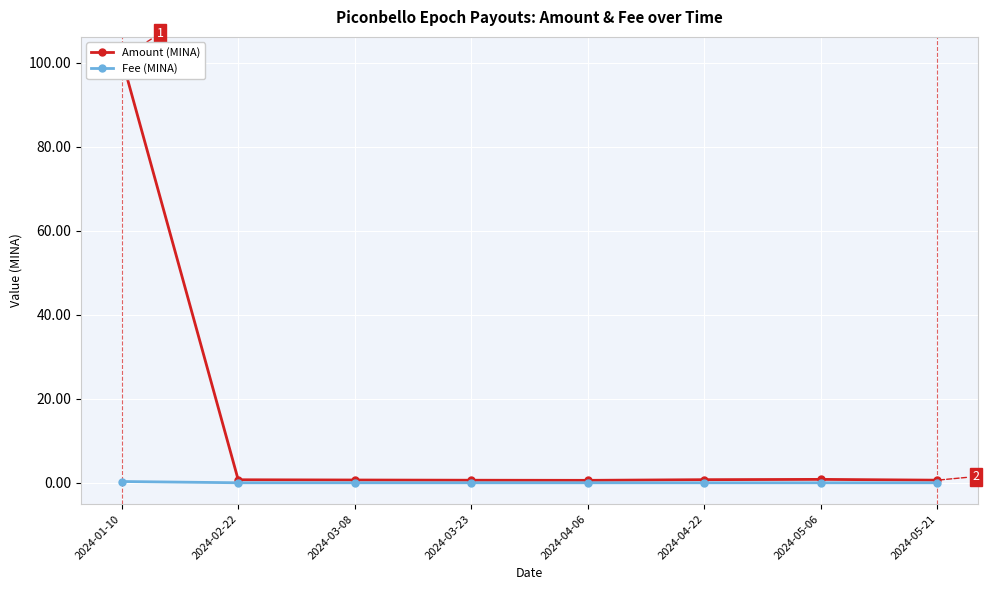

Reading left to right, what are all the values shown in this chart?

Amount (MINA): 101.1	0.7	0.7	0.6	0.6	0.7	0.8	0.6
Fee (MINA): 0.3	0.0	0.0	0.0	0.0	0.0	0.0	0.0